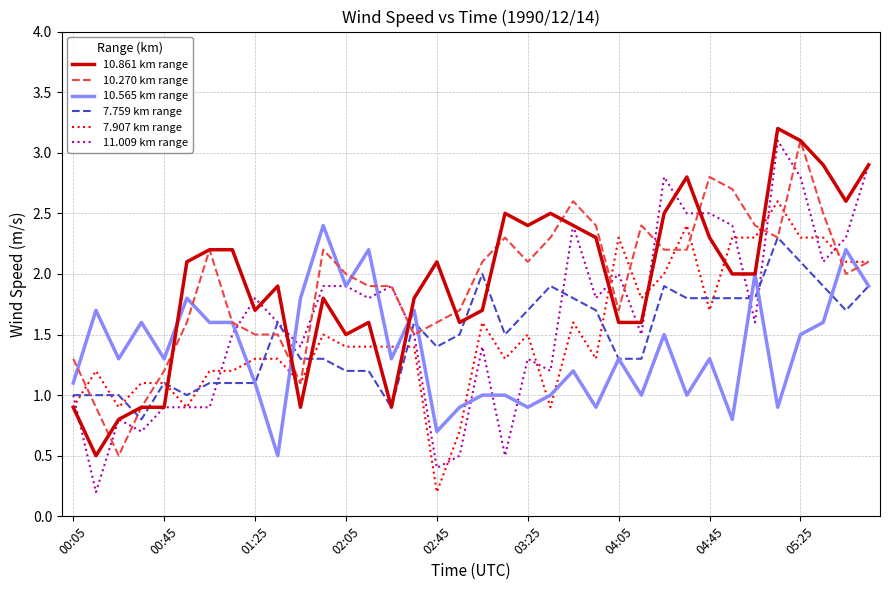

At how many categories does at least one series exceed 1?

36